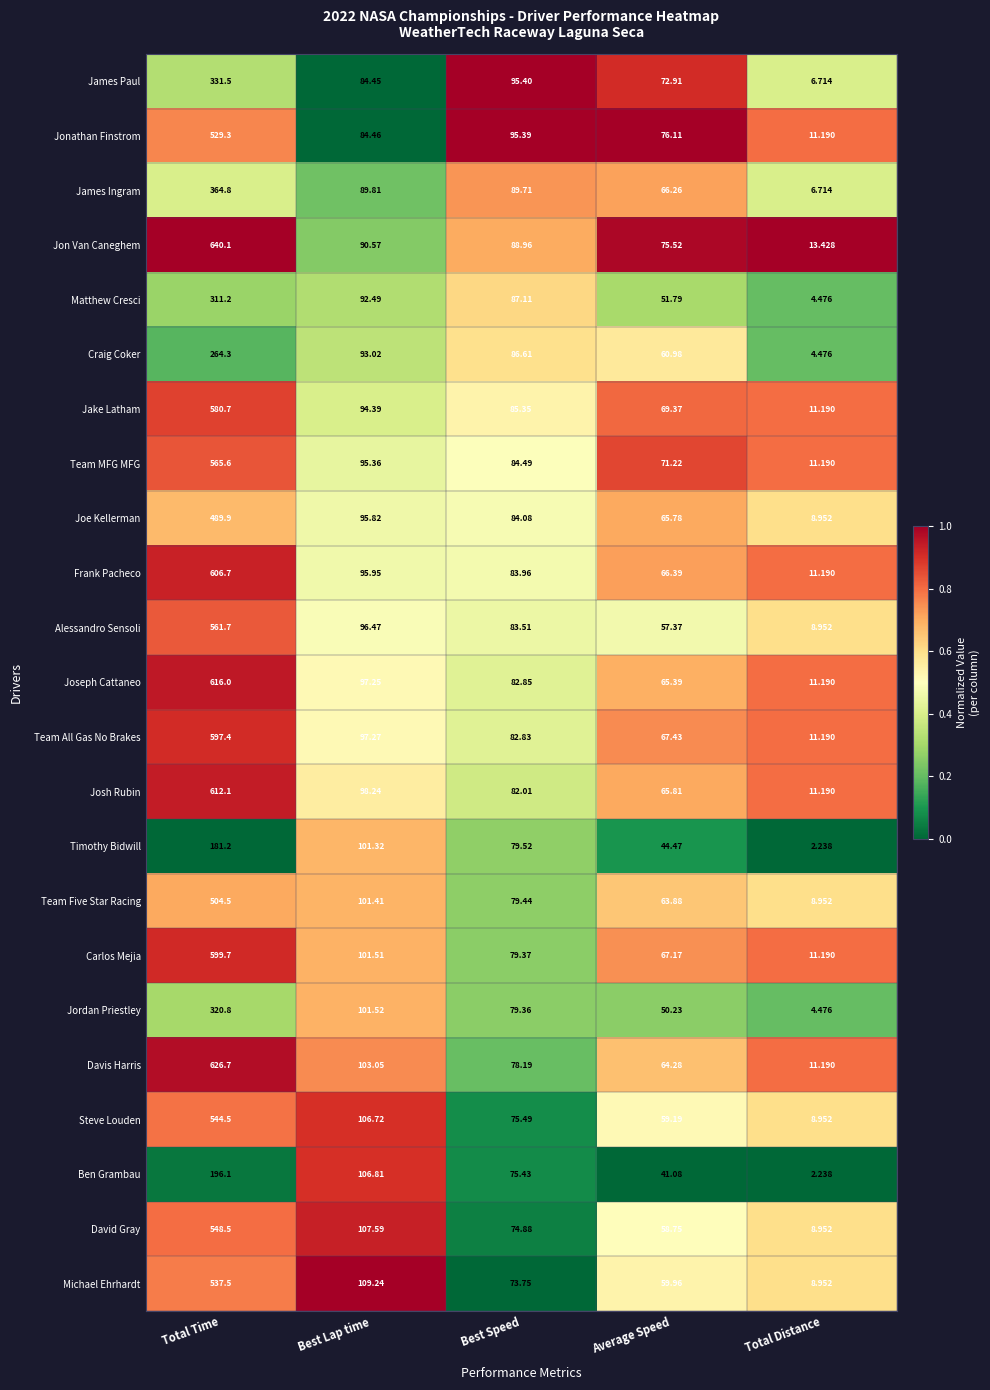

What is the total value across all series at Best Lap time?

2244.7